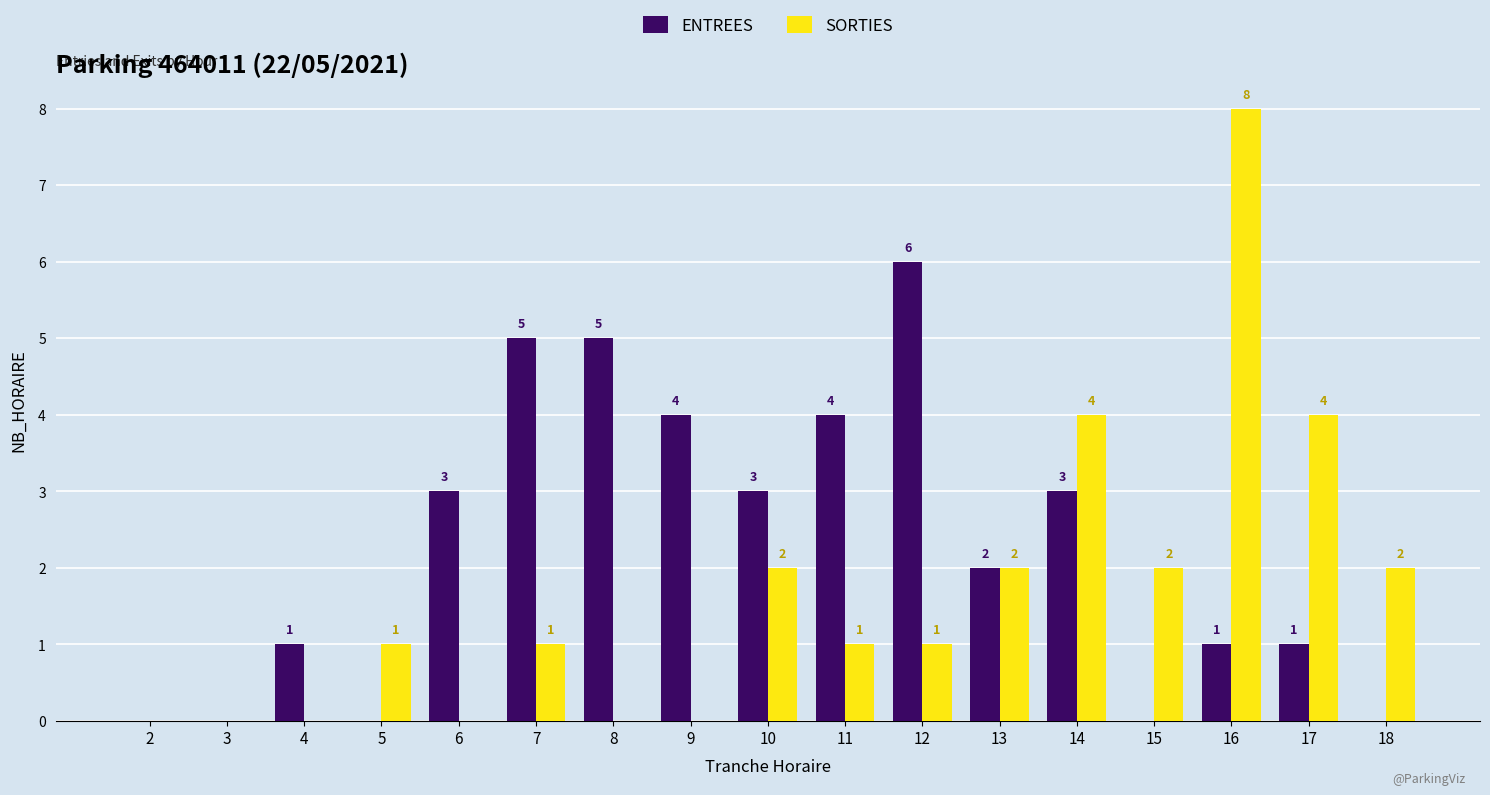

Count the number of data series in this chart.

2